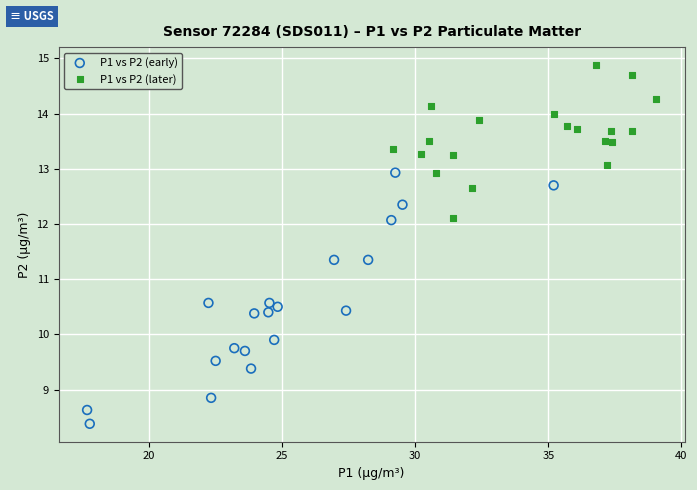

What are all the series names shown in the legend?

P1 vs P2 (early), P1 vs P2 (later)